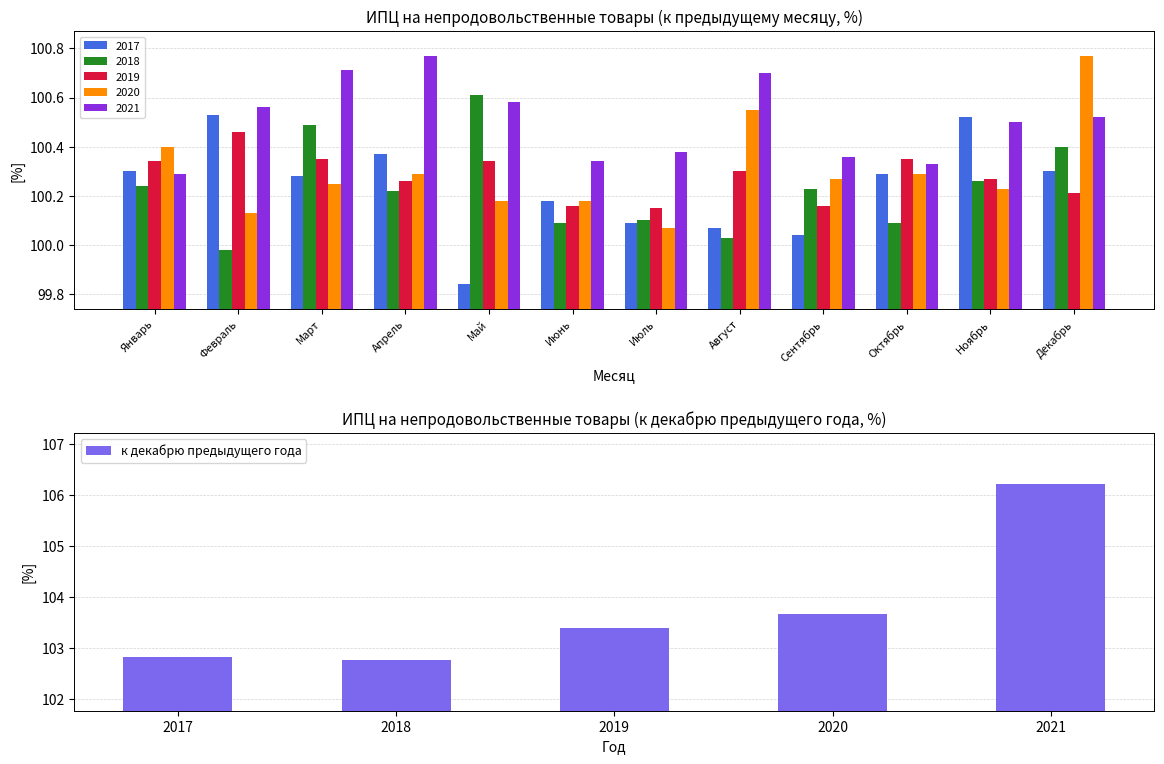

At which label is к декабрю предыдущего года closest to 104?

2020